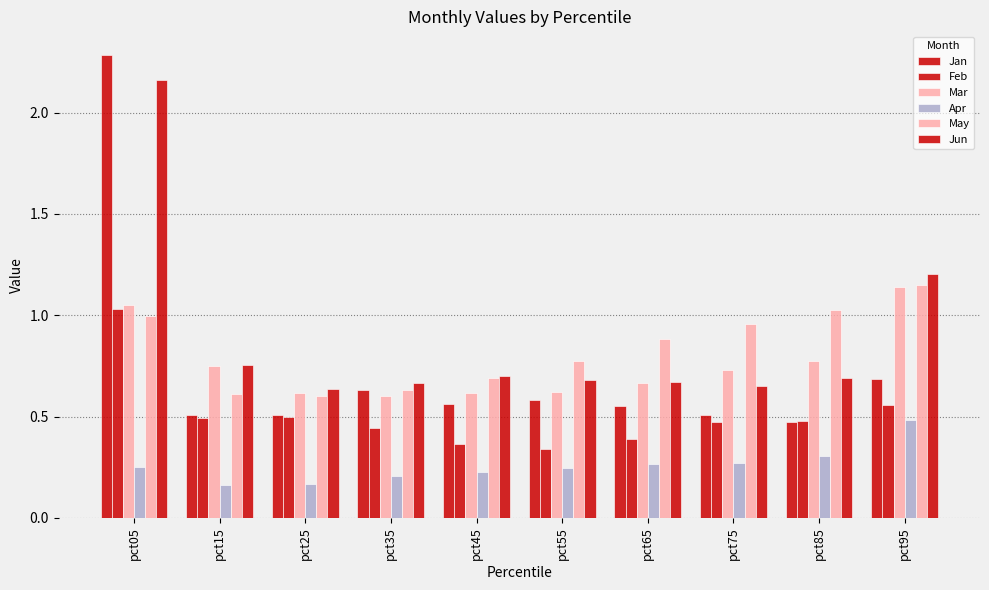

Are the bars horizontal?

No